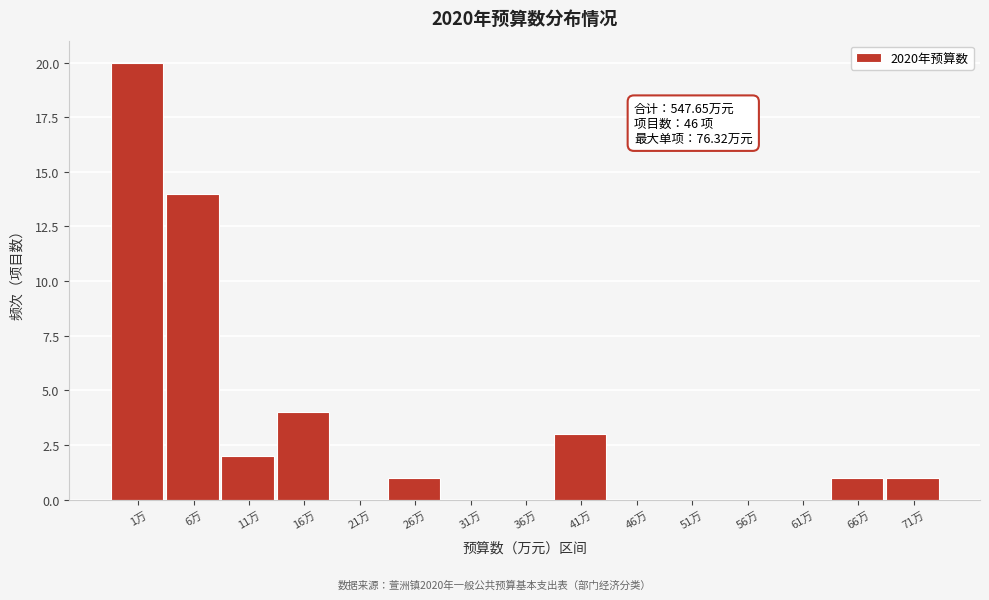

Reading right to left, extract all data points from this chart.

71万=1	66万=1	61万=0	56万=0	51万=0	46万=0	41万=3	36万=0	31万=0	26万=1	21万=0	16万=4	11万=2	6万=14	1万=20